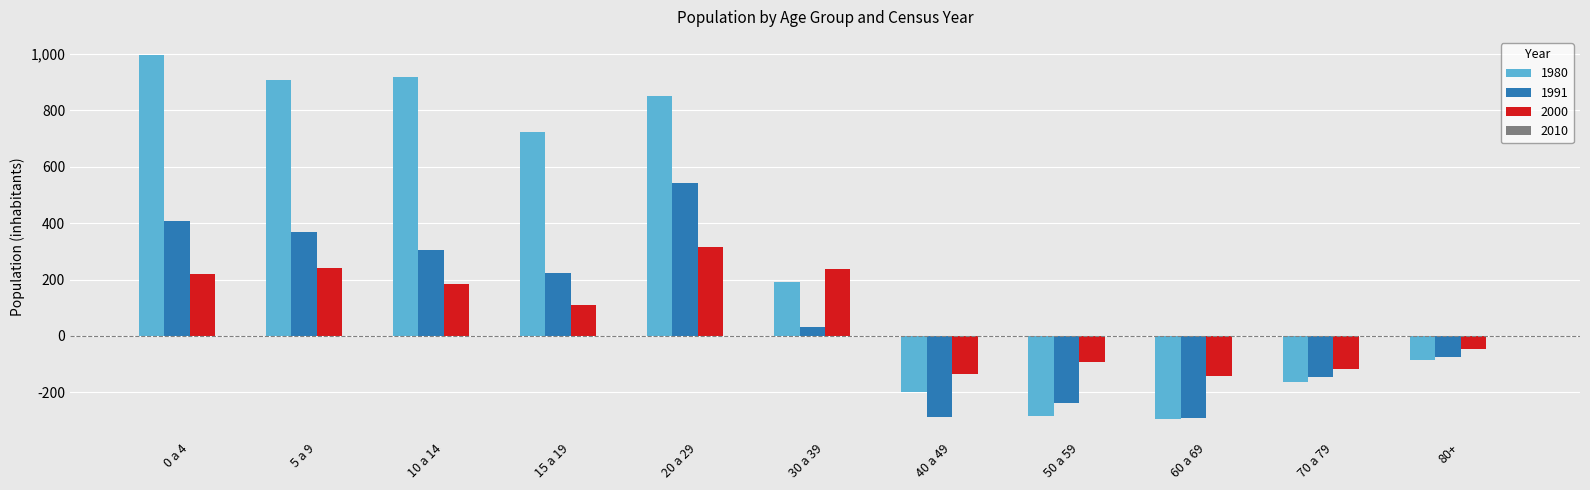

Rank the series by their maximum value, from highest to lowest.

1980, 1991, 2000